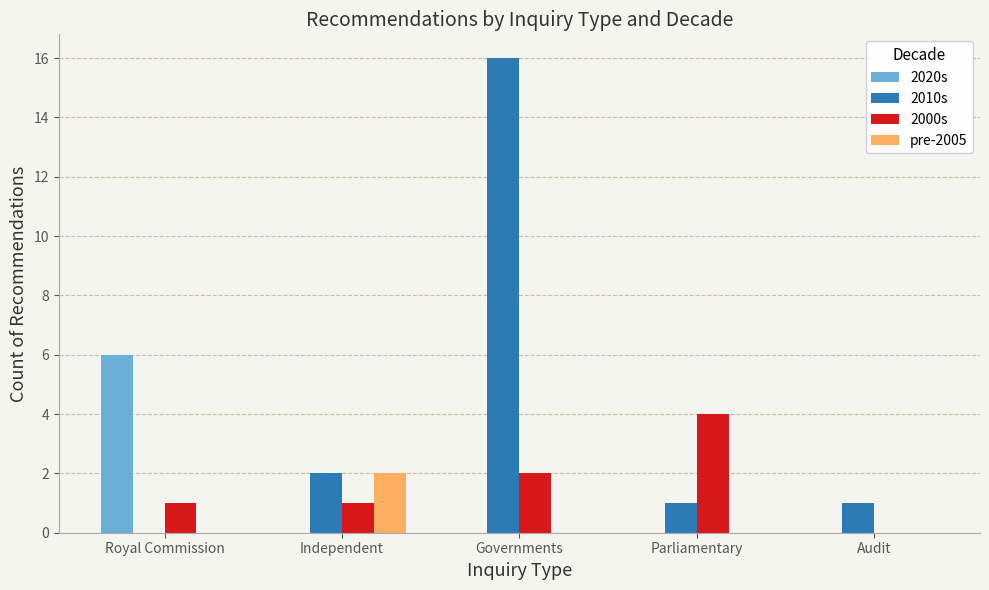

What is the average value of the 2020s series?

1